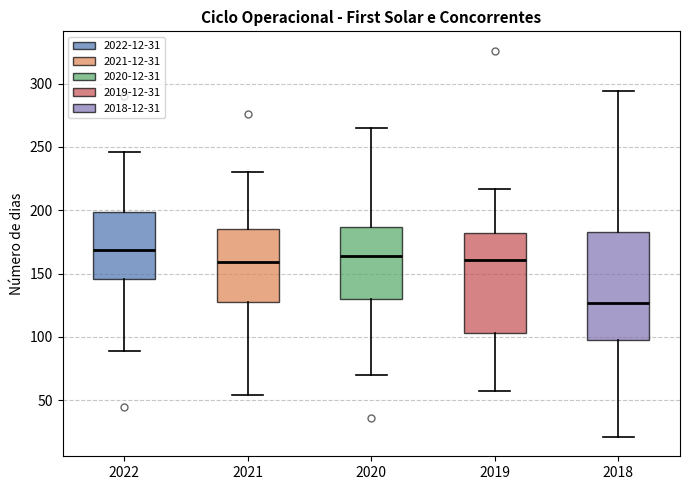

Which box has the highest median line?

2022